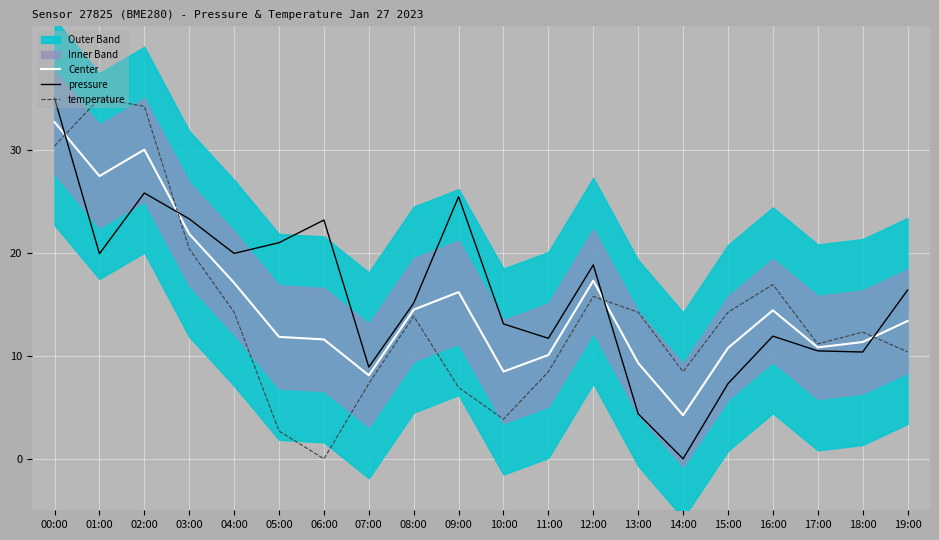

After their last crossing, which series has the higher values: temperature or pressure?

pressure